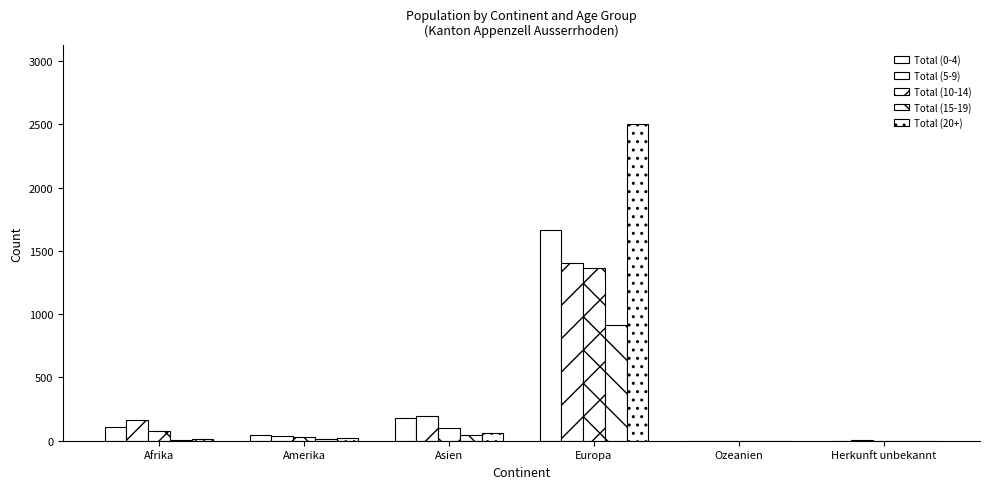

Count the number of categories in the chart.

6